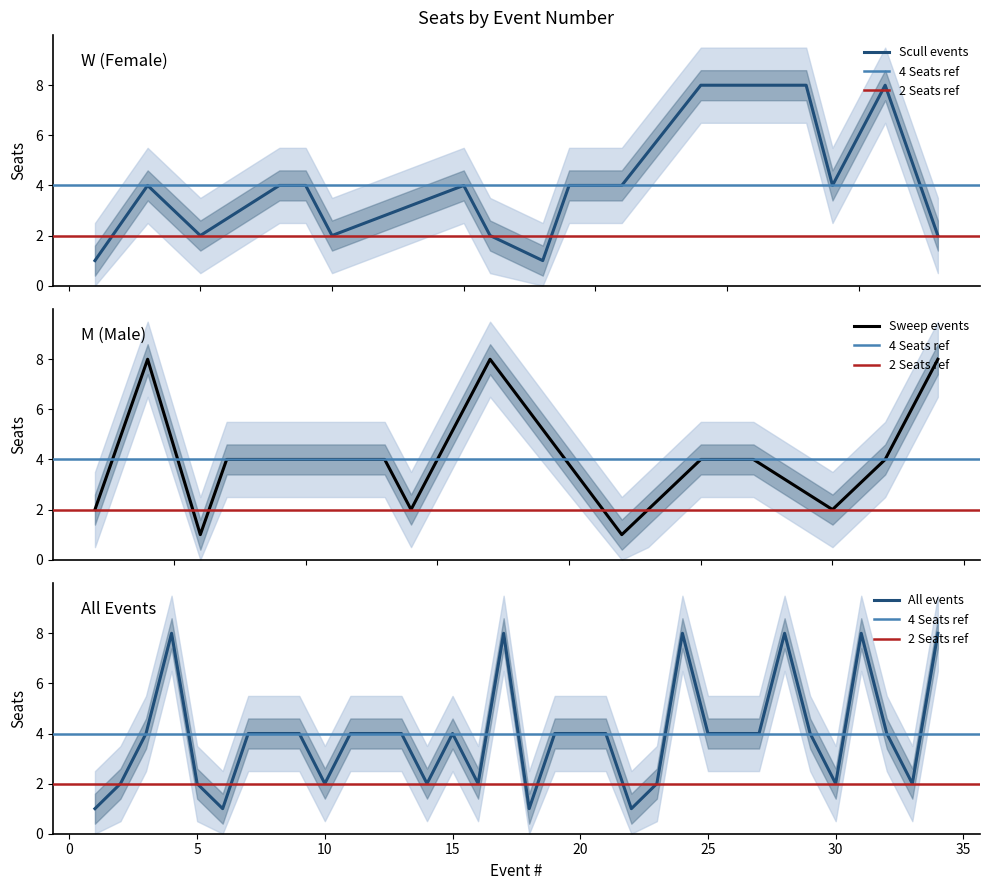

At which category does the data reach its first local peak?

4